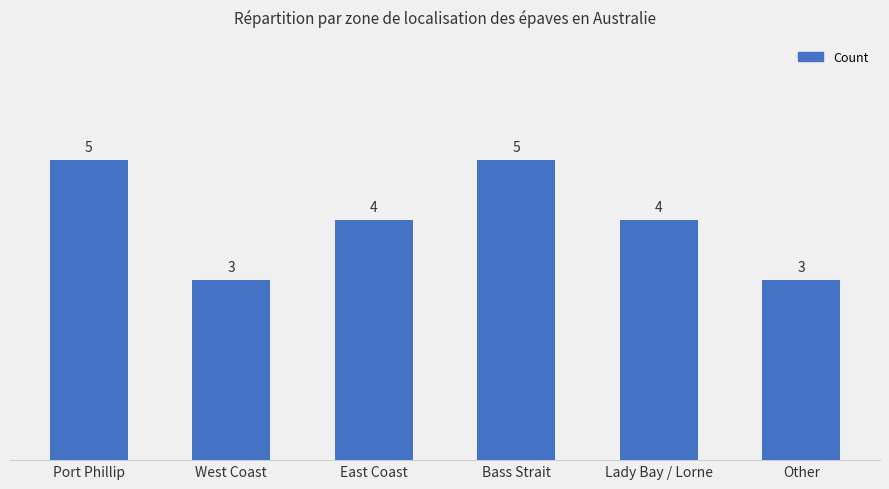

What is the sum of all values?

24